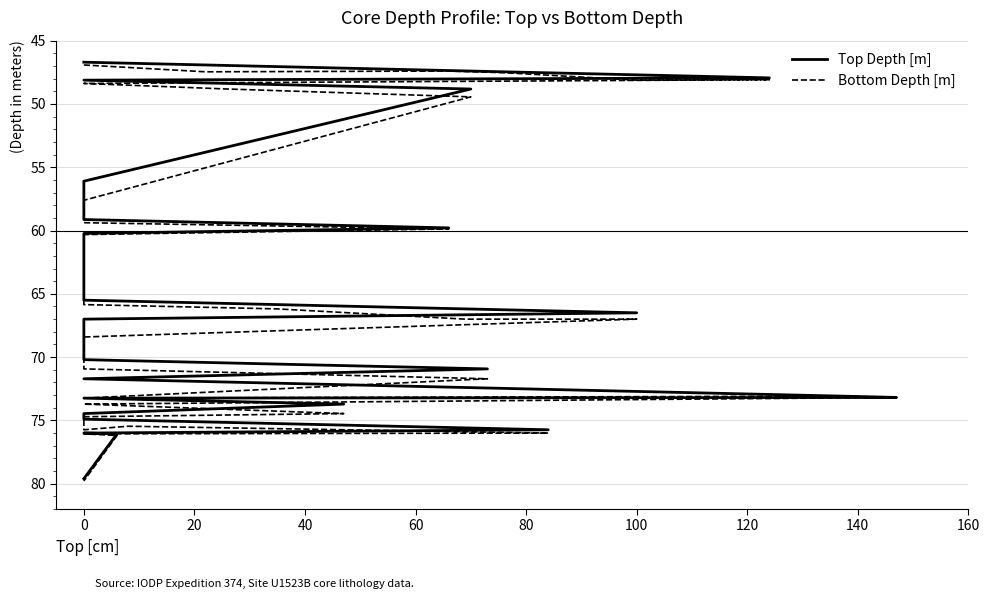

Reading left to right, what are all the values shown in this chart?

Top Depth [m]: 46.7	46.9	47.4	47.5	47.5	47.7	47.9	48.1	48.4	48.8	56.1	57.6	59.1	59.8	60.2	65.5	65.8	66.2	66.5	67.0	68.5	70.0	70.2	70.9	71.7	73.1	73.2	73.2	73.7	74.5	74.9	75.0	75.7	76.0	76.1	79.6
Bottom Depth [m]: 46.9	47.5	47.4	47.5	47.7	48.1	48.1	48.4	48.8	49.4	57.6	59.1	59.4	59.9	60.3	65.8	66.2	67.0	67.0	68.4	70.0	70.2	70.9	71.7	73.2	73.1	73.2	73.7	74.5	74.7	75.7	75.5	76.0	76.1	76.2	79.8